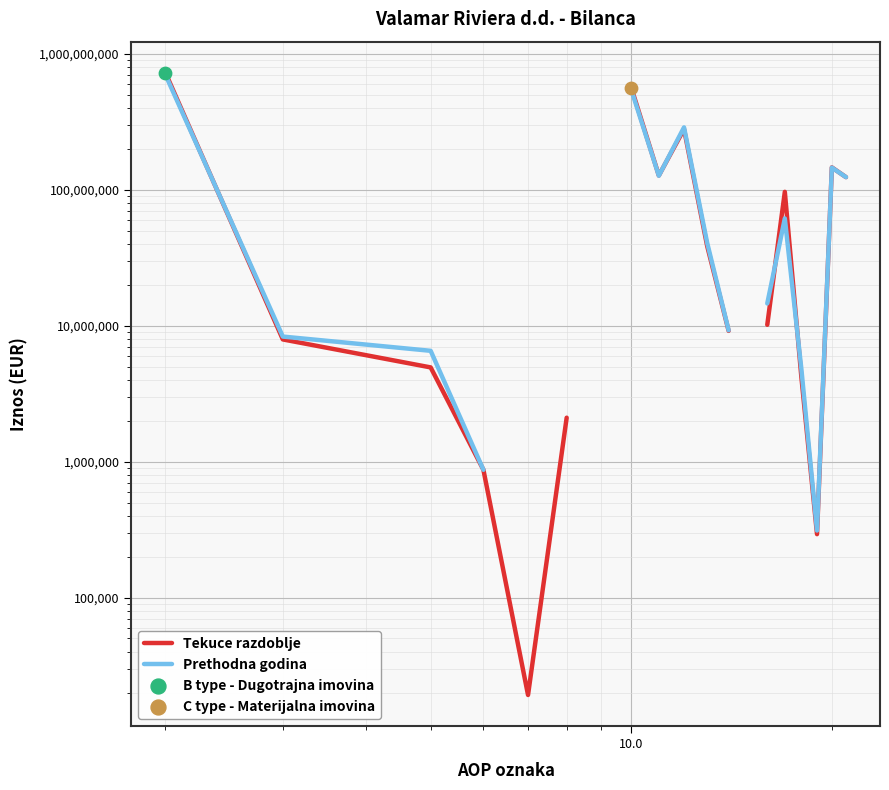

At how many categories does at least one series exceed 641811174?

1